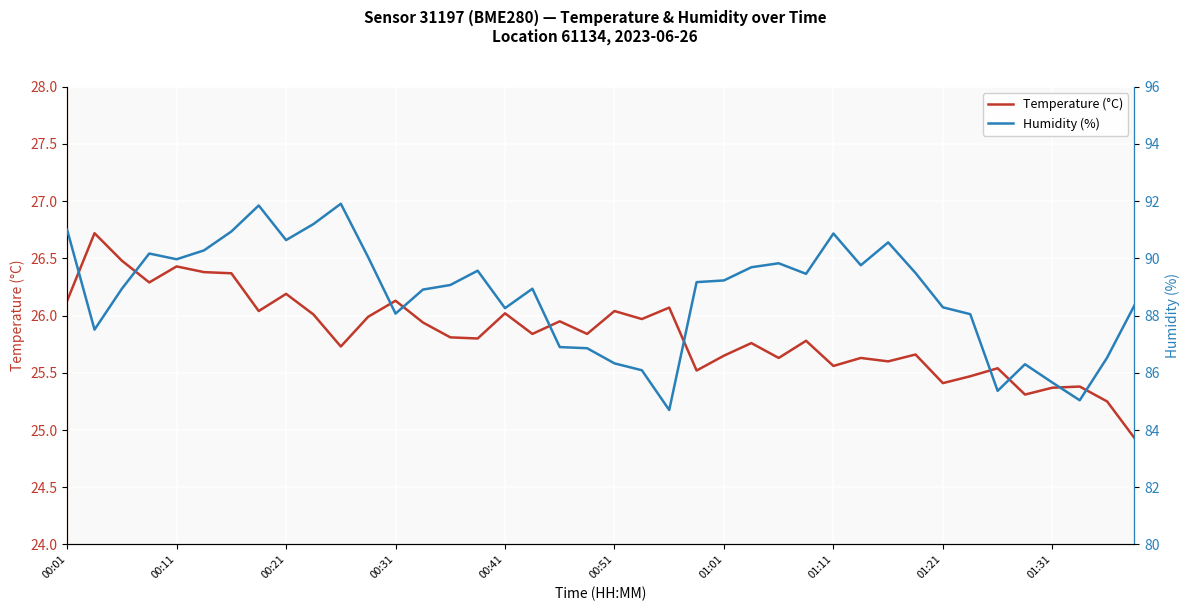

True or false: Humidity (%) and Temperature (°C) intersect in this chart.

False